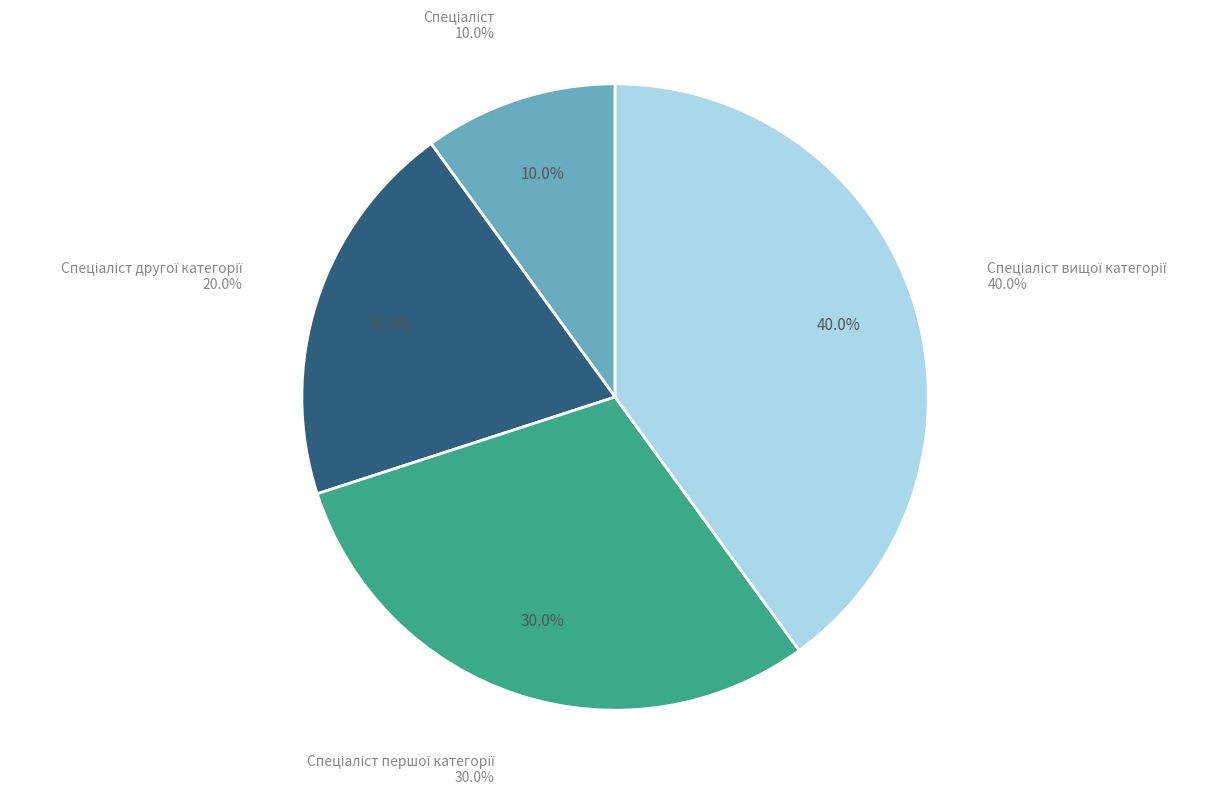

To the nearest percent, what percentage of the pie is Спеціаліст вищої категорії?

40%